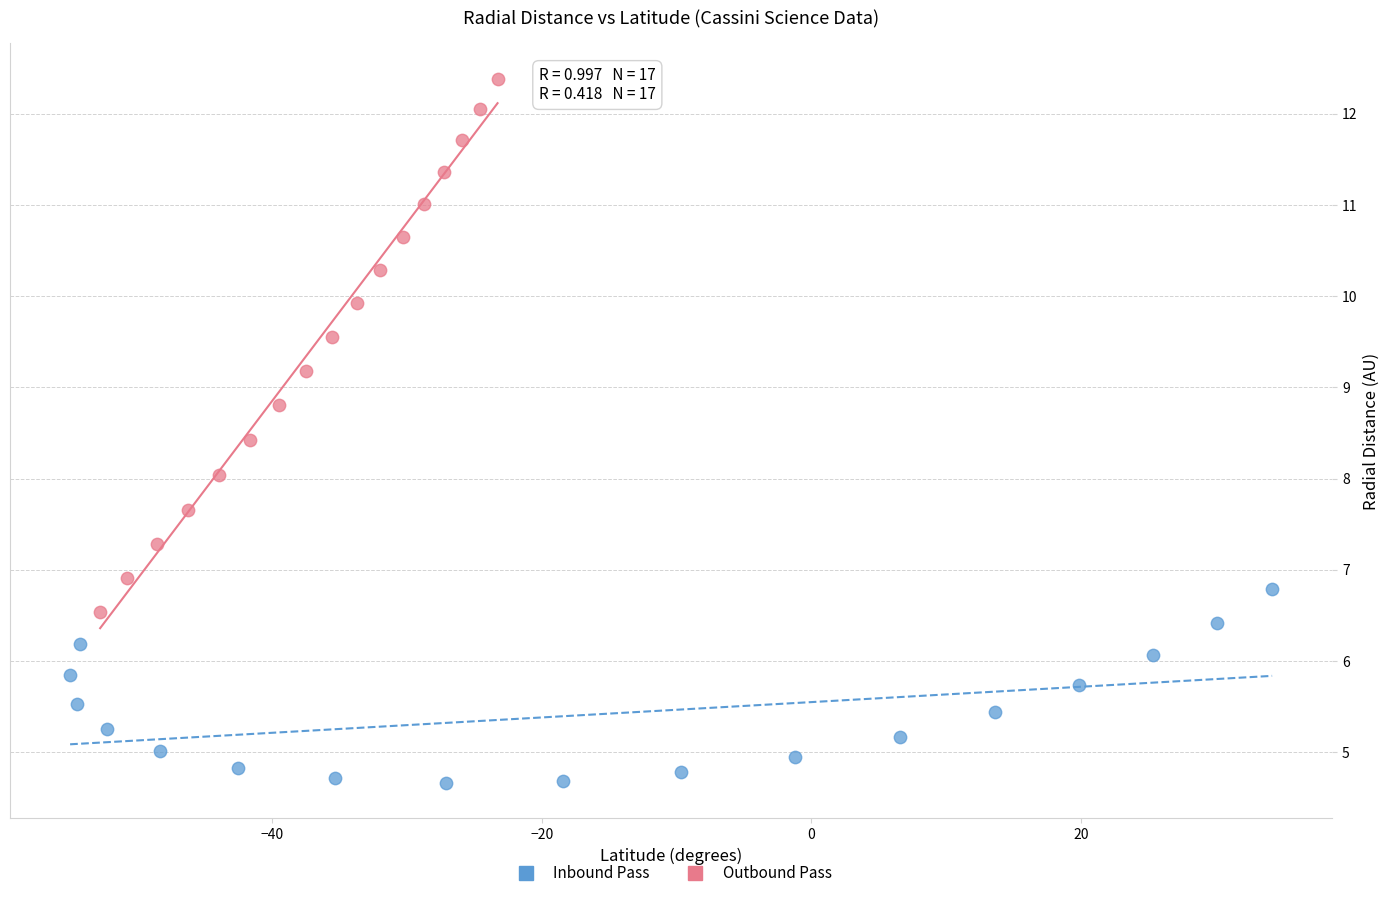

Which series reaches the minimum Y coordinate?

Outbound Pass